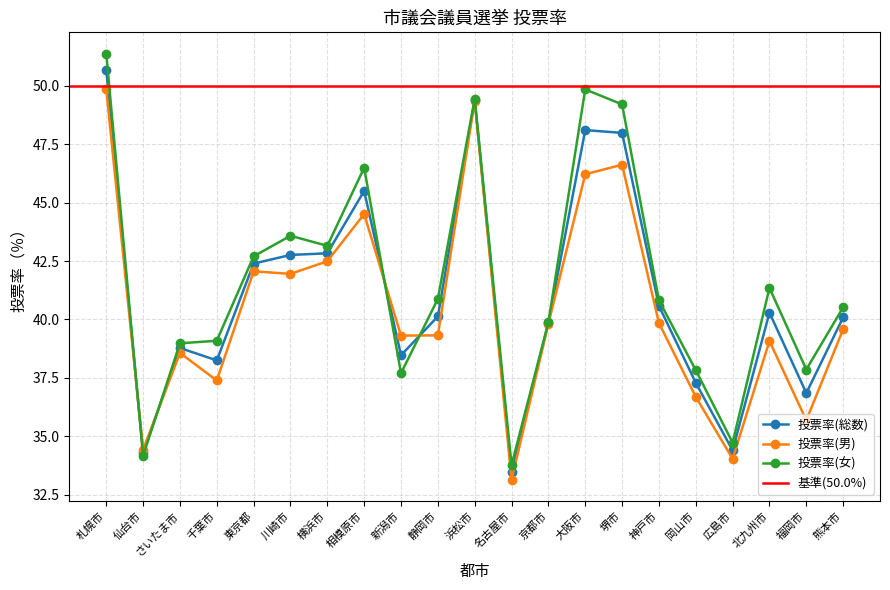

What is the difference between the 投票率(総数) values at 浜松市 and 相模原市?

3.9